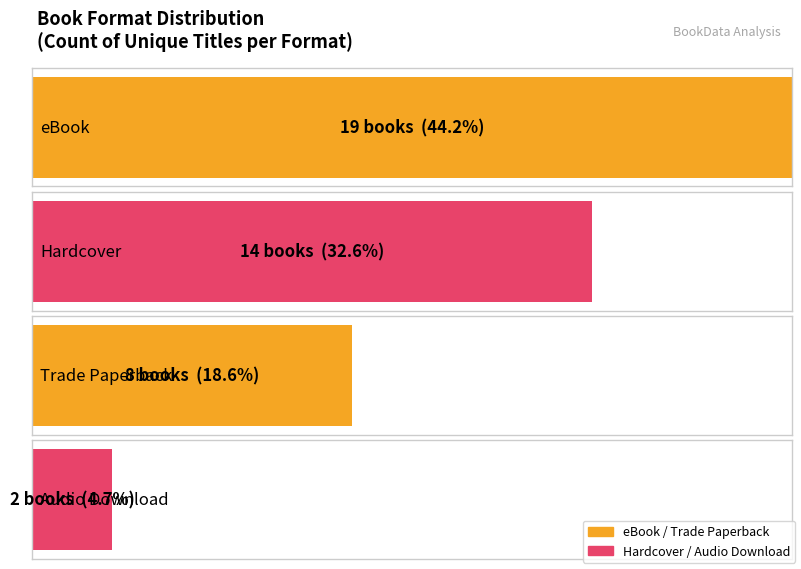

Approximately how many times larger is the value at eBook compared to Audio Download?

9.5